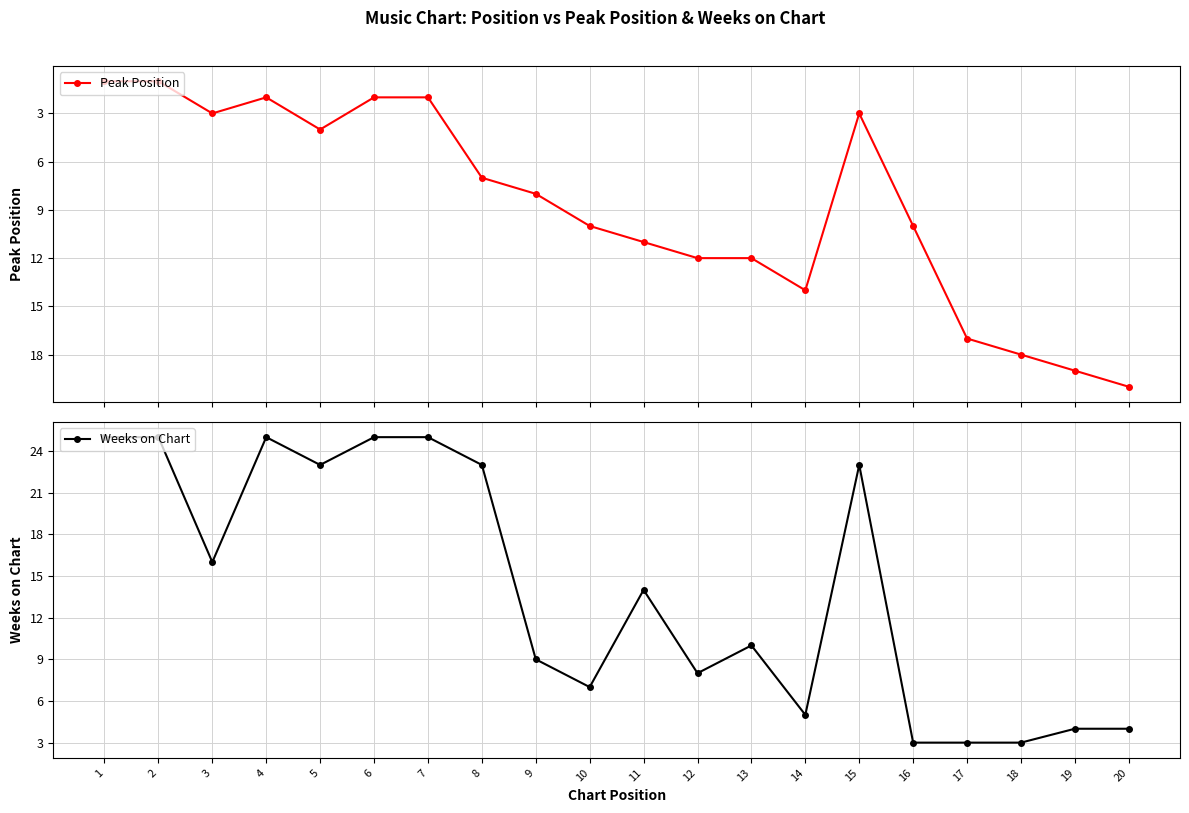

Where does the Peak Position series first go above 10?

11